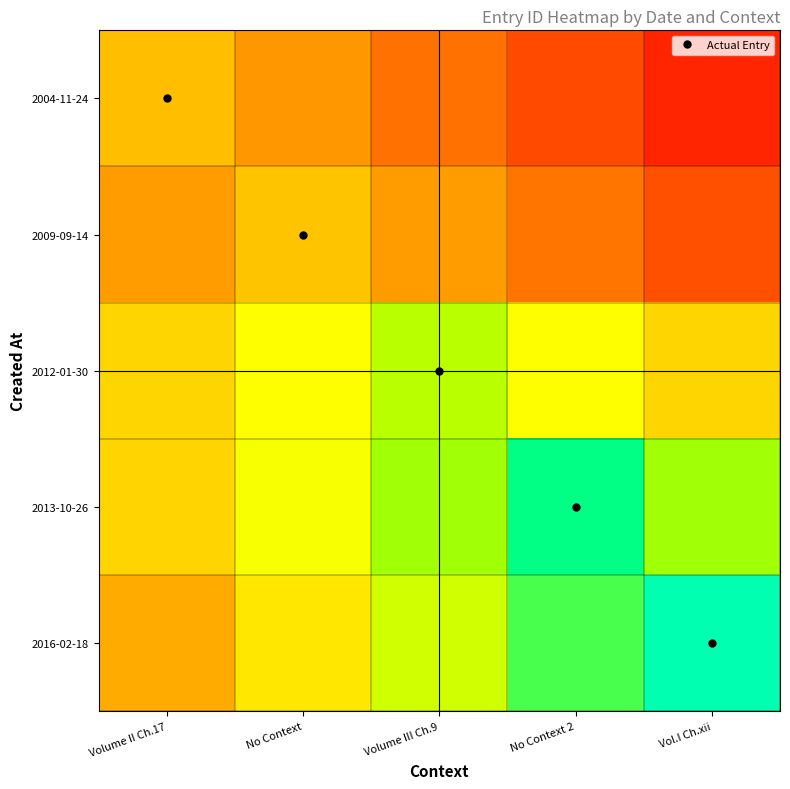

Reading right to left, extract all data points from this chart.

2004-11-24: Vol.I Ch.xii=7134.4	No Context 2=8780.8	Volume III Ch.9=10427.2	No Context=12073.6	Volume II Ch.17=13720.0
2009-09-14: Vol.I Ch.xii=8943.4	No Context 2=10620.2	Volume III Ch.9=12297.1	No Context=13974.0	Volume II Ch.17=12297.1
2012-01-30: Vol.I Ch.xii=14858.0	No Context 2=17204.0	Volume III Ch.9=19550.0	No Context=17204.0	Volume II Ch.17=14858.0
2013-10-26: Vol.I Ch.xii=20280.5	No Context 2=23046.0	Volume III Ch.9=20280.5	No Context=17515.0	Volume II Ch.17=14749.4
2016-02-18: Vol.I Ch.xii=24813.0	No Context 2=21835.4	Volume III Ch.9=18857.9	No Context=15880.3	Volume II Ch.17=12902.8